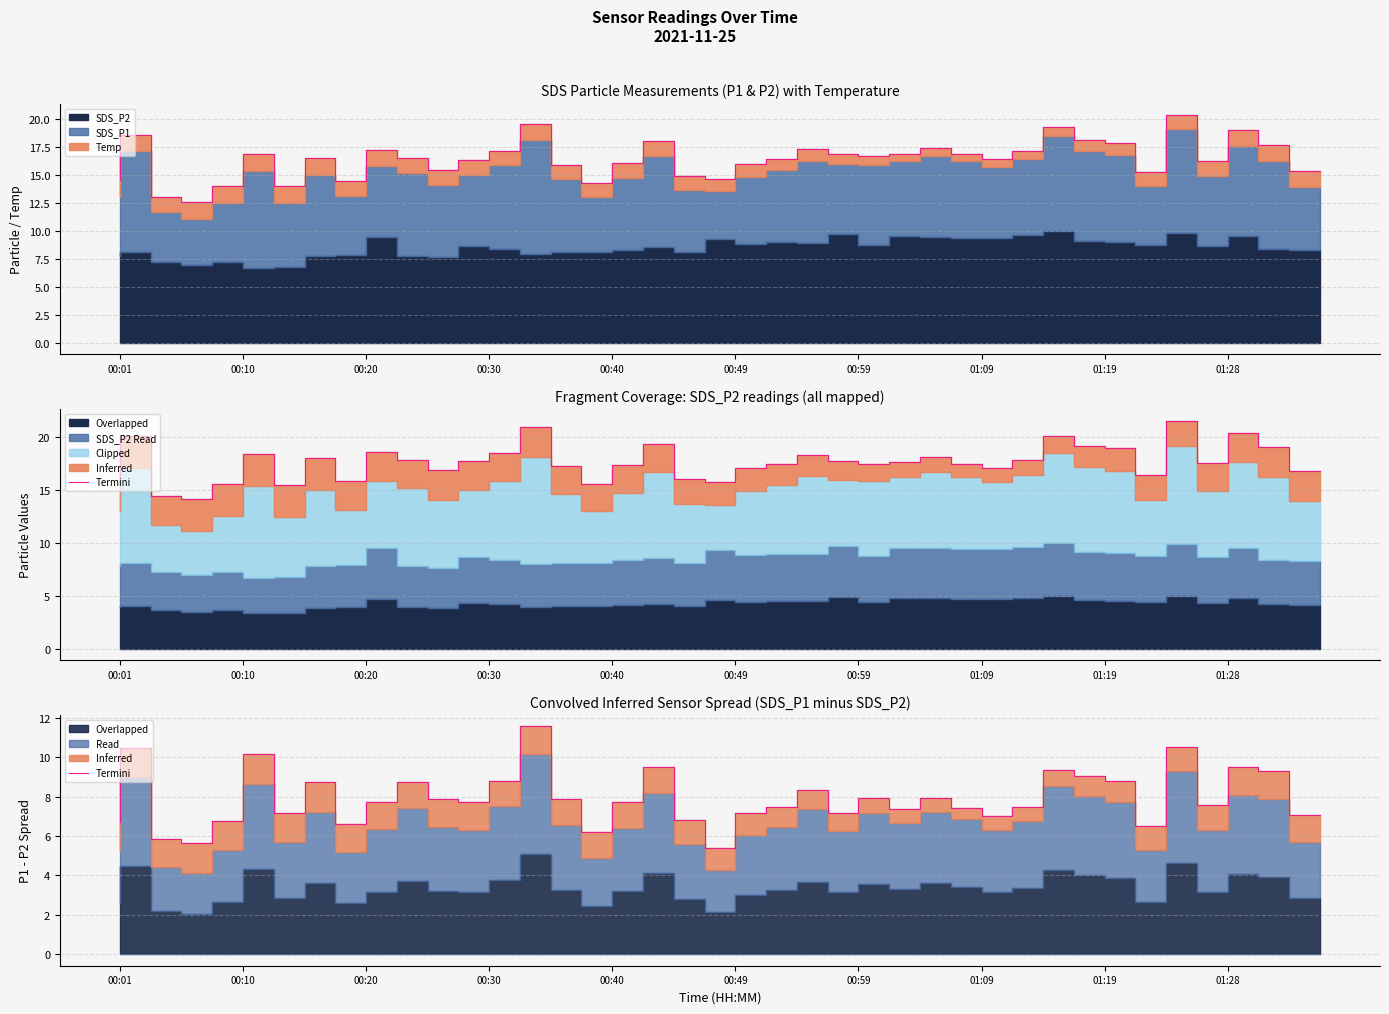

The chart shows a value of 6.8 at 19. True or false?

True